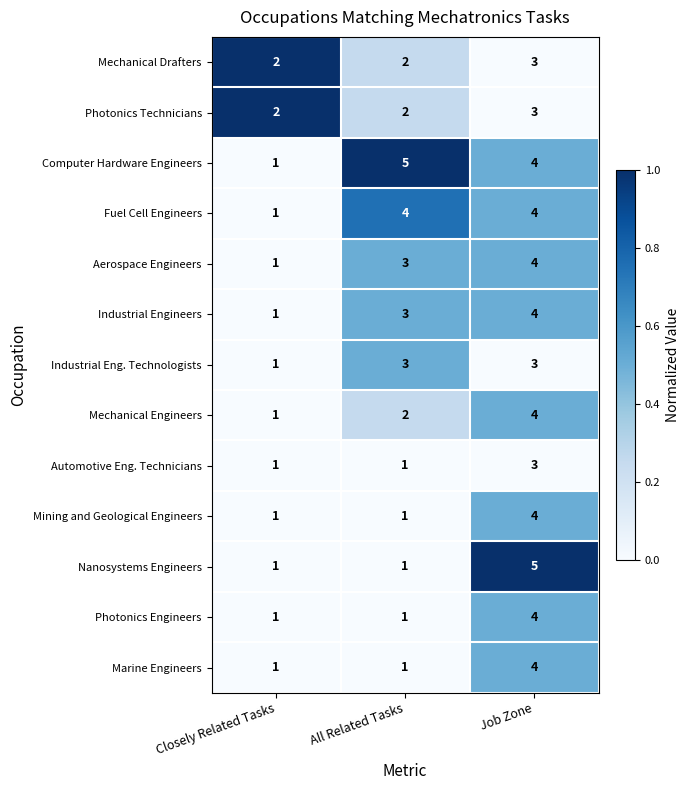

At which category is the sum across all series the highest?

Job Zone